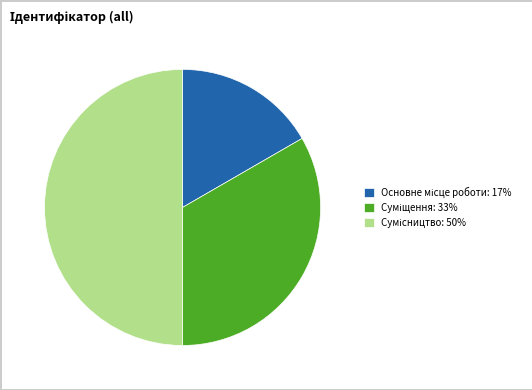

Which slice is the smallest?

Основне місце роботи